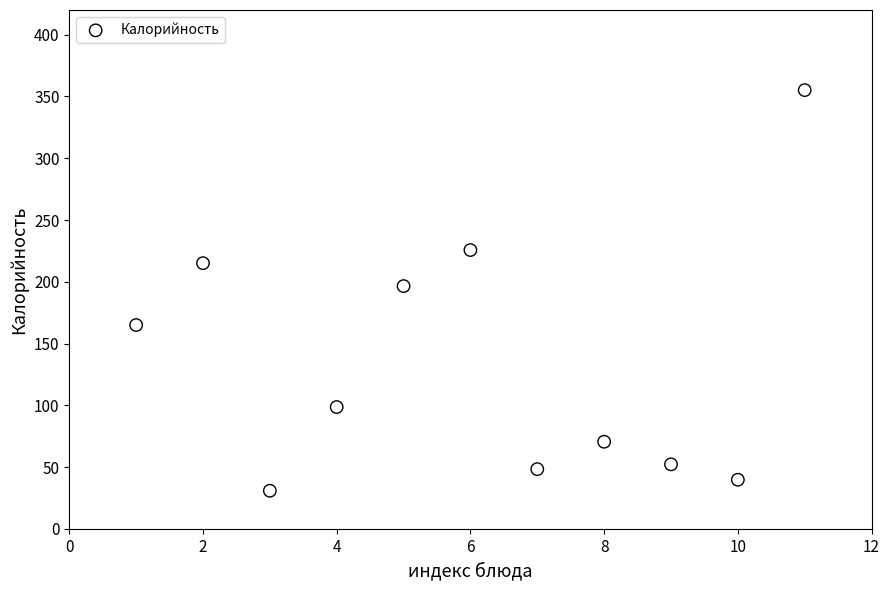

What Y value in the scatter plot is closest to 192?

196.5